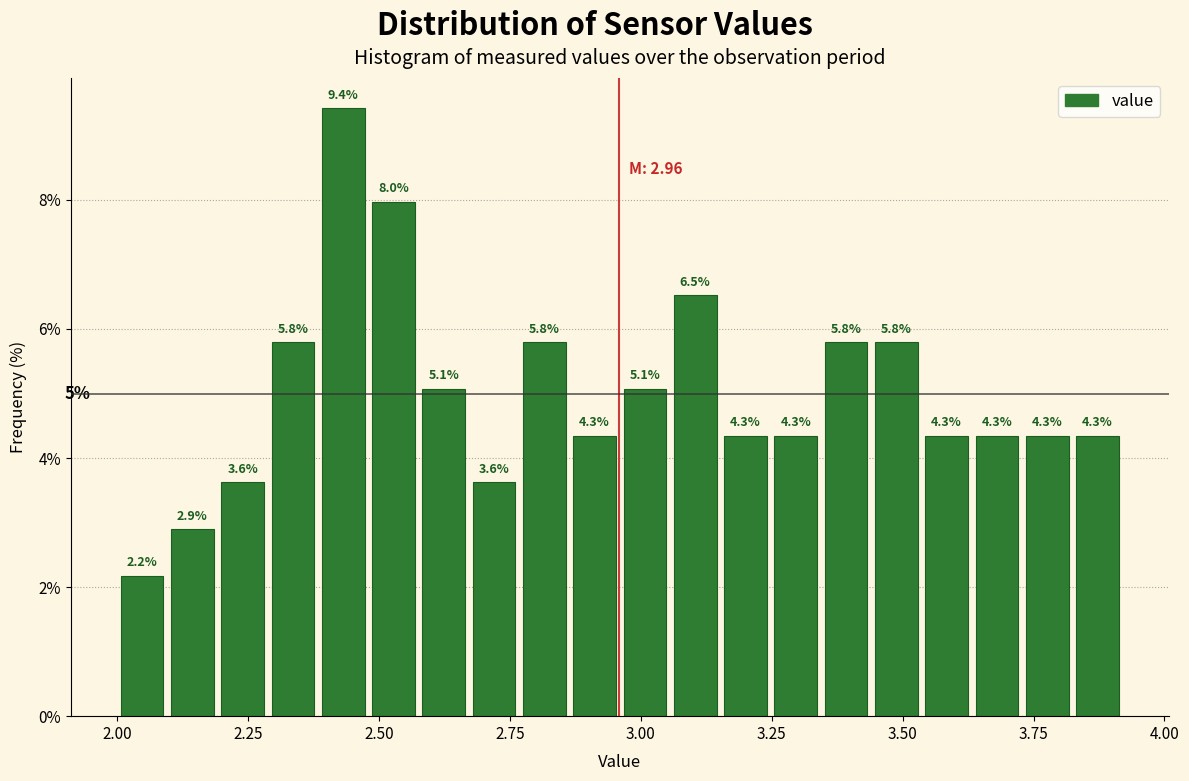

Around what value on the x-axis is the tallest bar? Give the approximate position of its centre, as read against the axis.

2.45